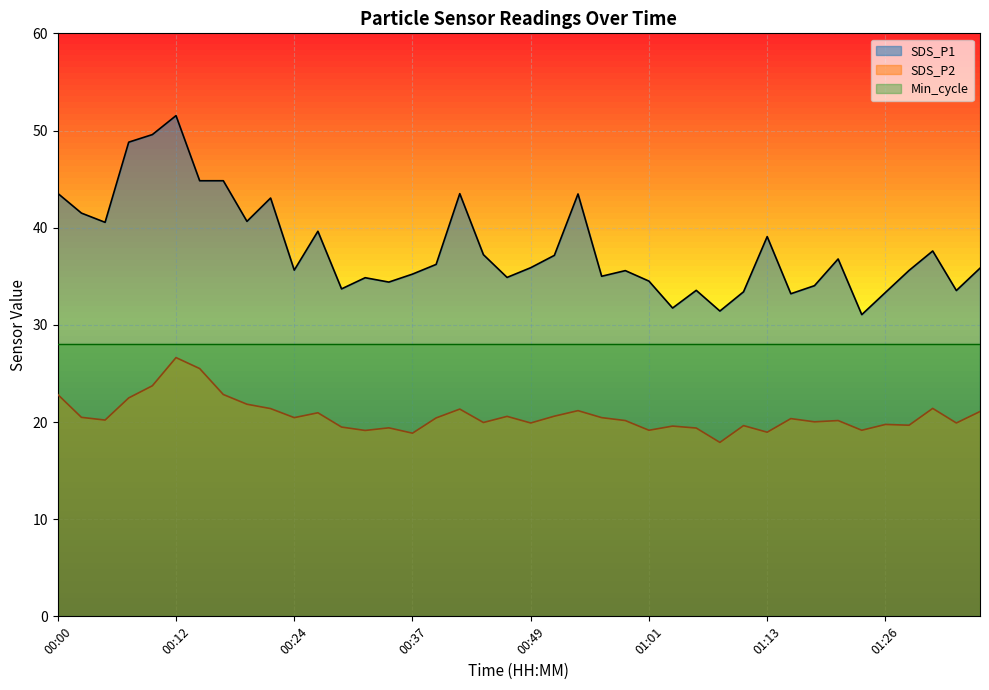

Rank the series by their average value, from lowest to highest.

SDS_P2, Min_cycle, SDS_P1